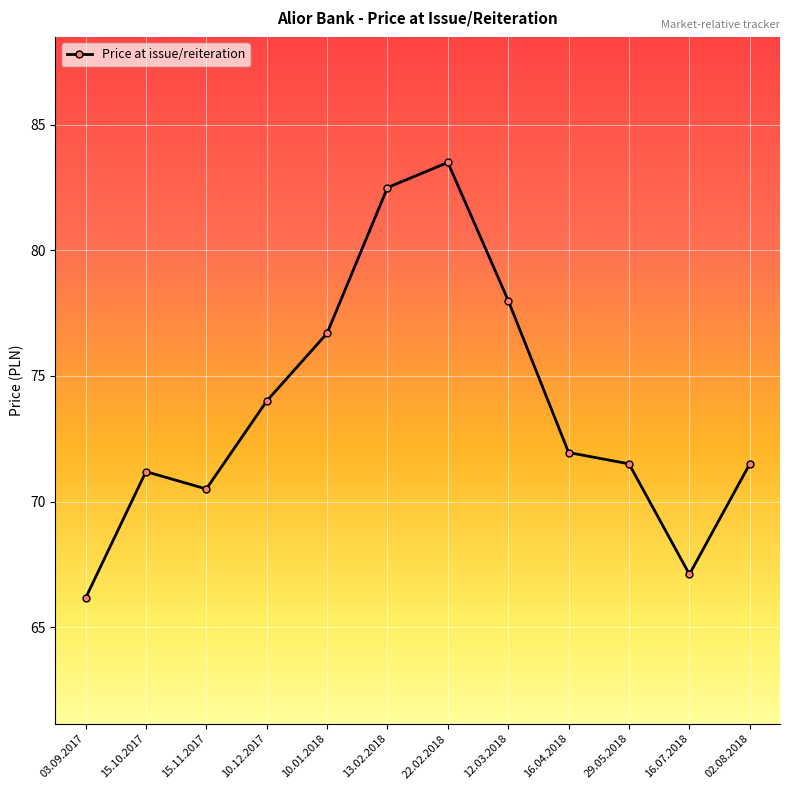

Where is the first local maximum?

15.10.2017